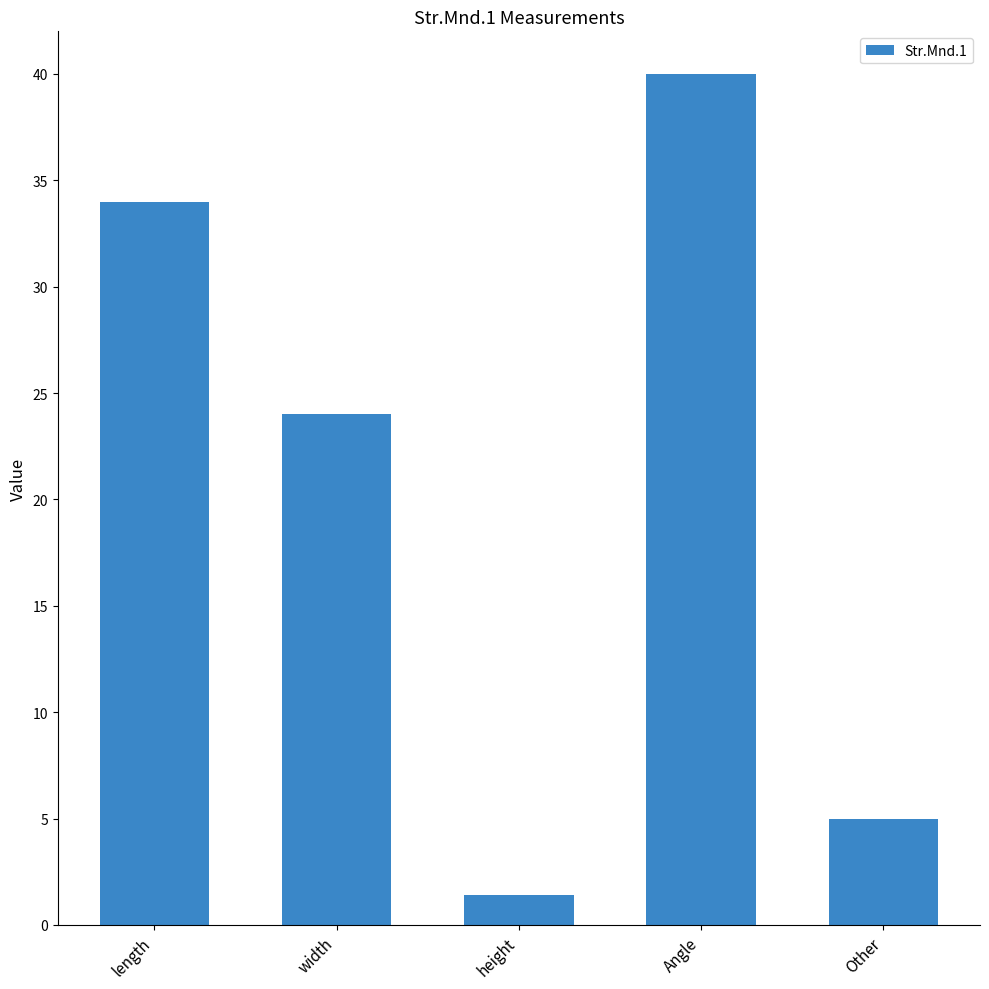

True or false: the data shows 7.3 at Other.

False